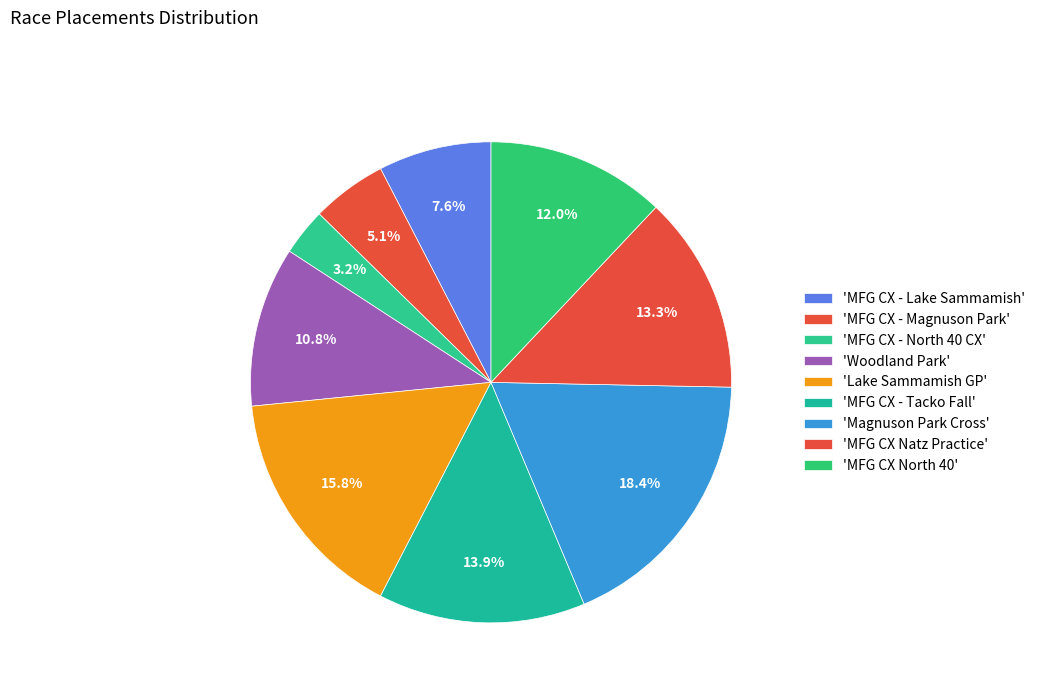

Which slice is the smallest?

MFG CX - North 40 CX